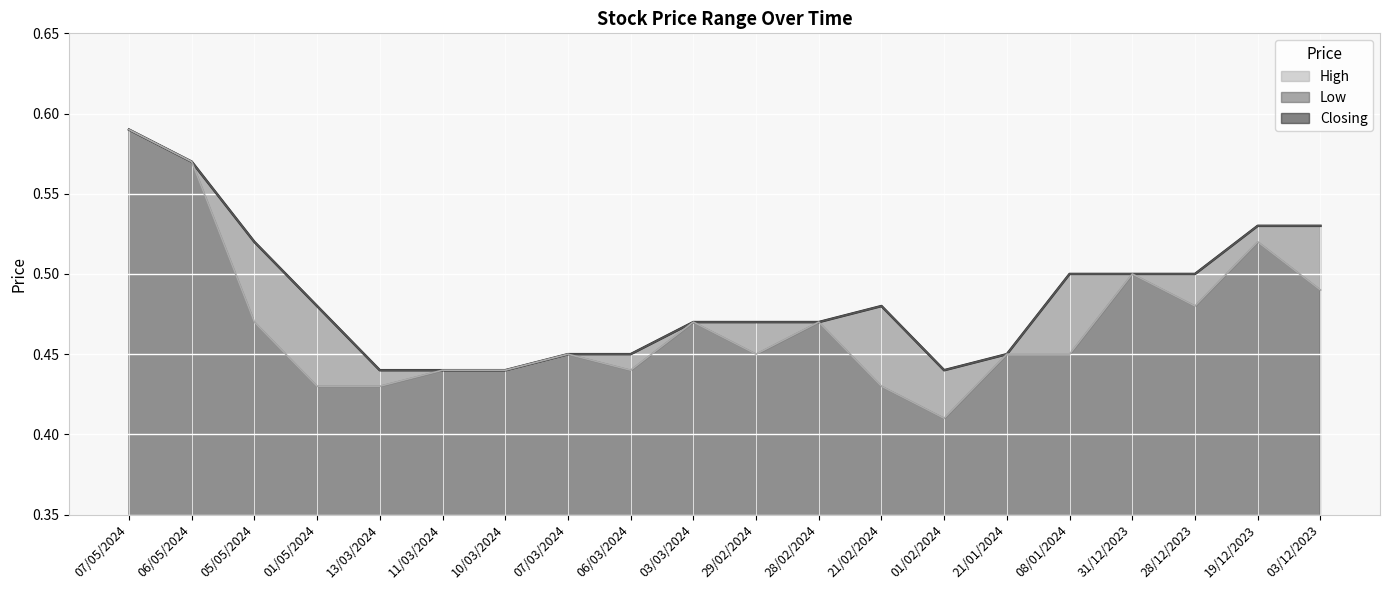

What position from the left is 07/03/2024?

8